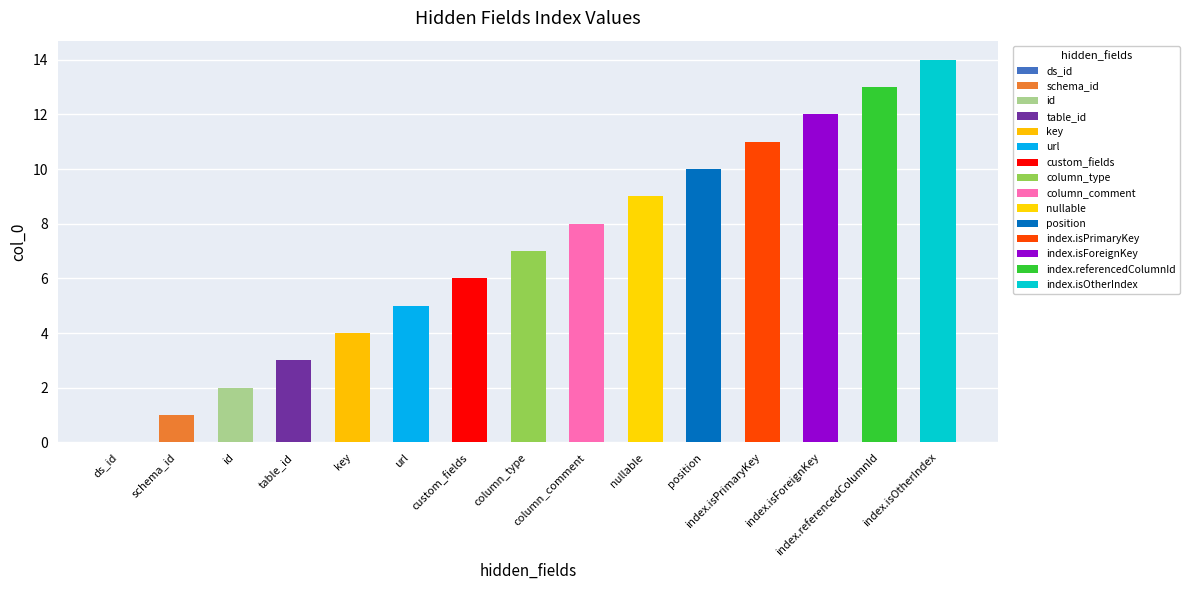

Which label corresponds to the largest value in the chart?

index.isOtherIndex